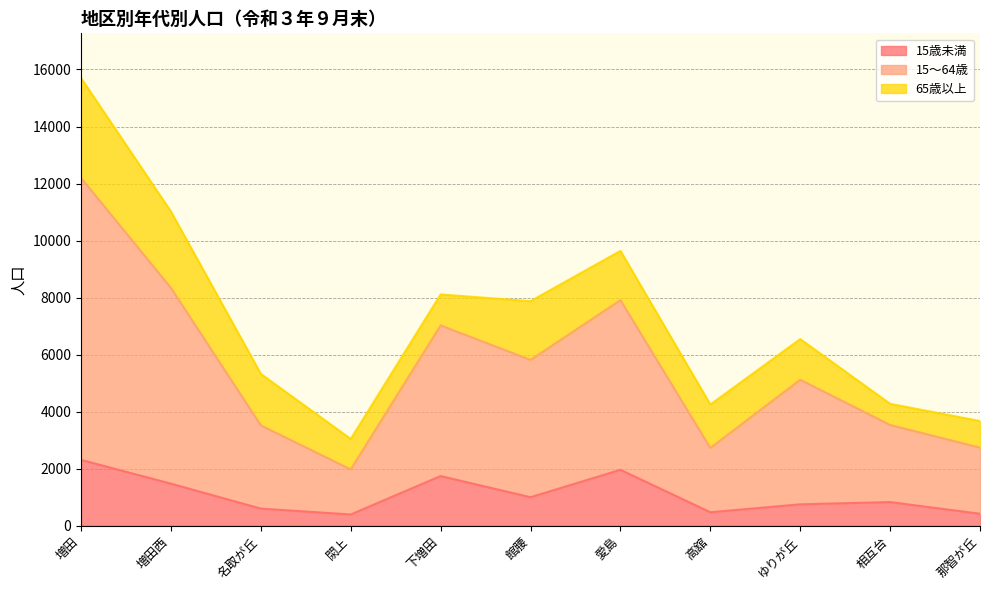

What position from the left is 増田西?

2